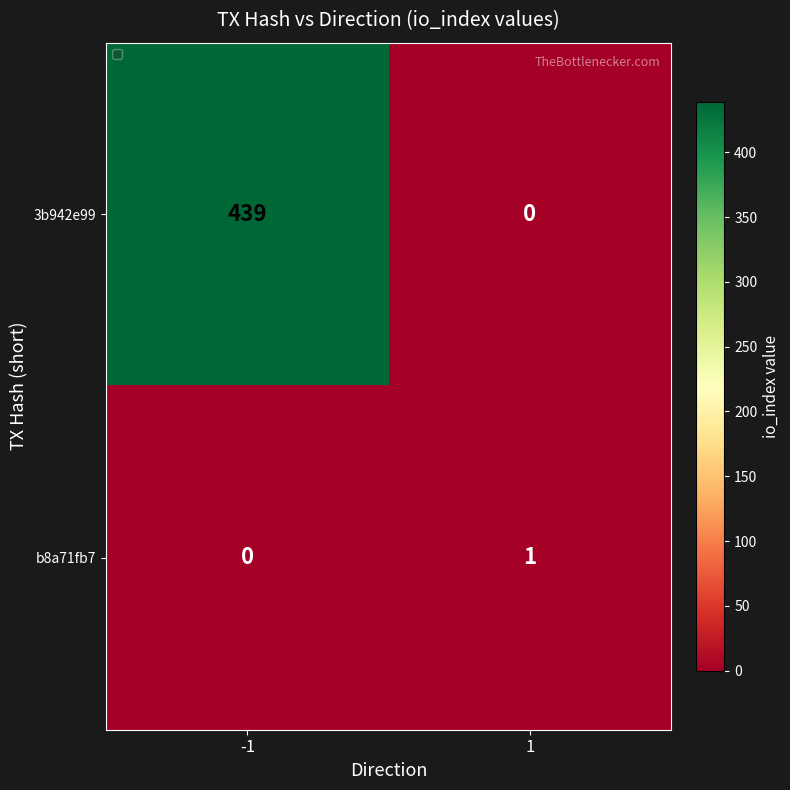

What is the sum of the 3b942e99 values at -1 and 1?

439